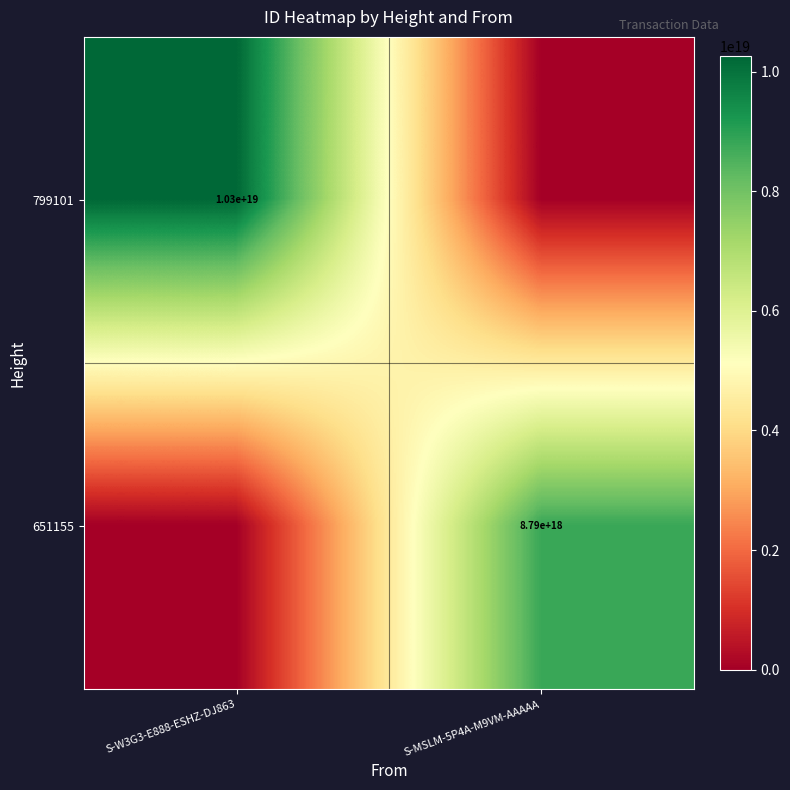

The value of 651155 at S-MSLM-5P4A-M9VM-AAAAA is 4696296114392268800. True or false?

False